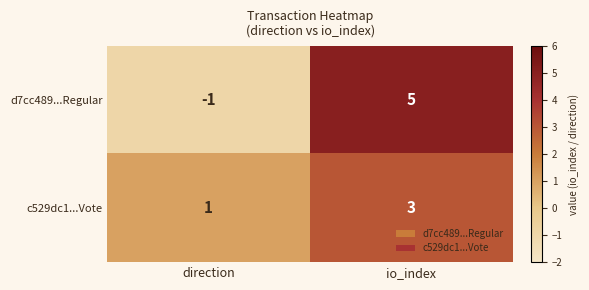

What is the sum of the d7cc489...Regular values at direction and io_index?

4